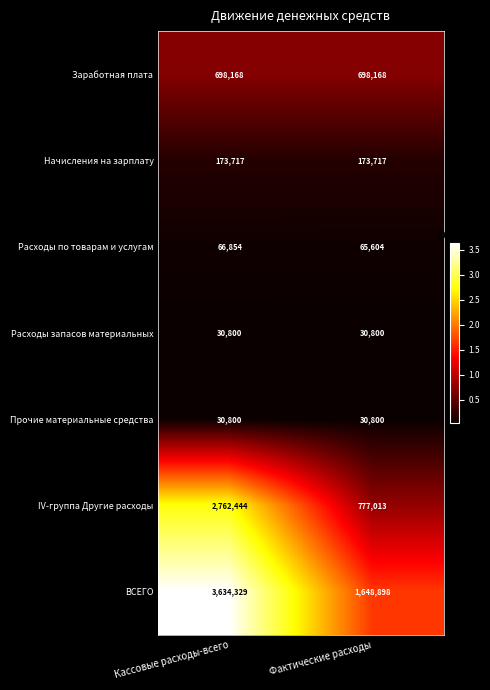

What is the lowest value of the Расходы запасов материальных series?

30800